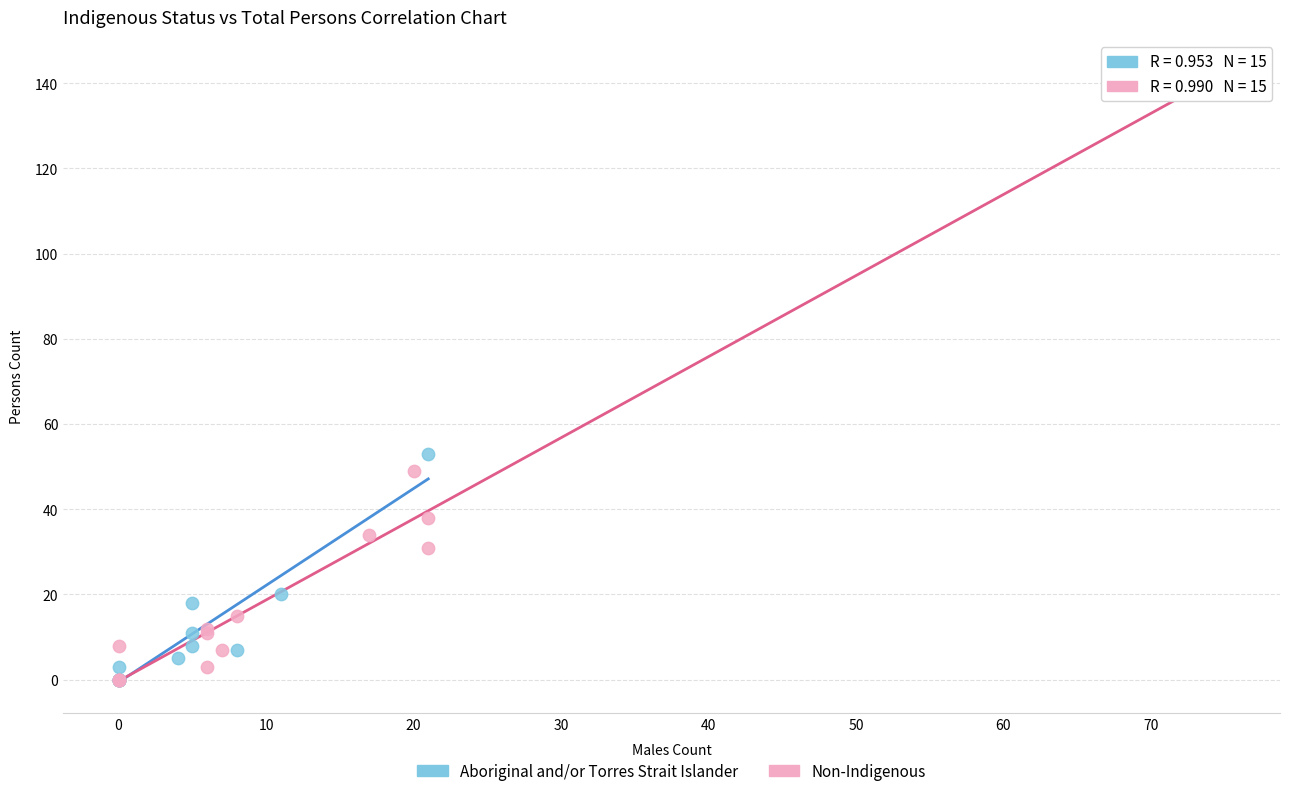

Which series contains the highest Y value?

Non-Indigenous